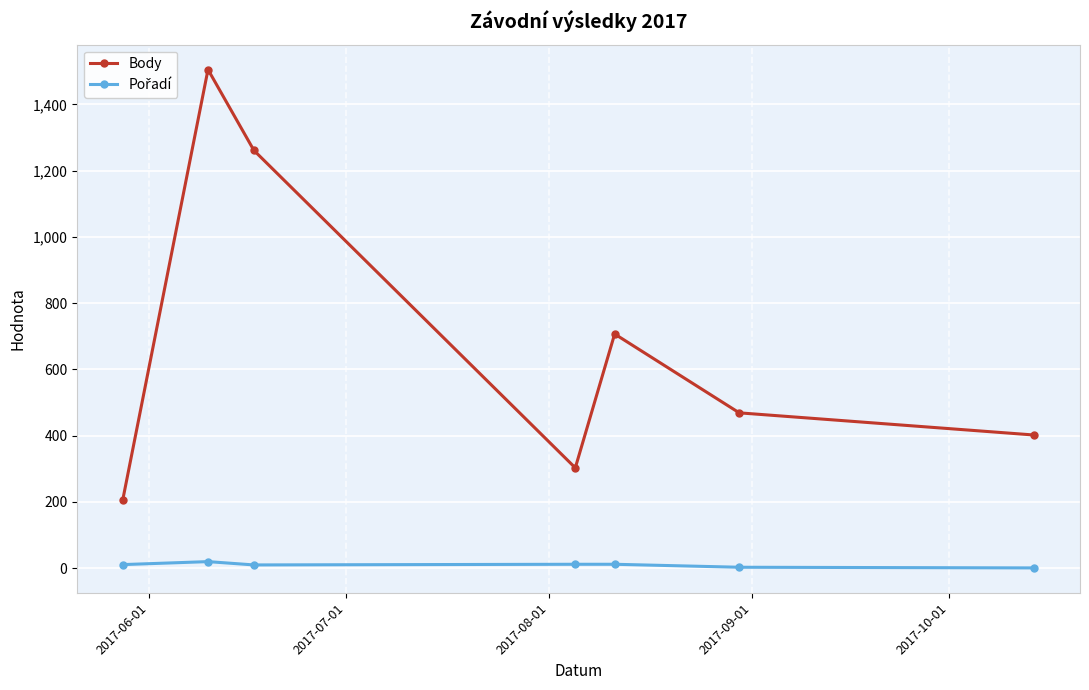

What is the greatest value displayed?

1505